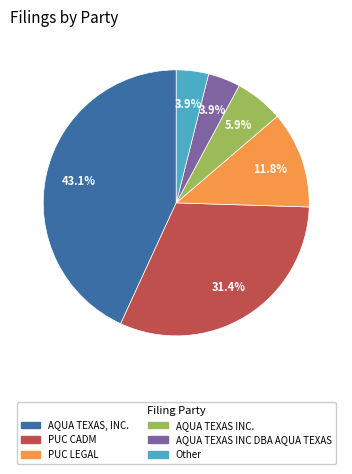

To the nearest percent, what is the difference between the AQUA TEXAS, INC. and AQUA TEXAS INC DBA AQUA TEXAS slice percentages?

39%